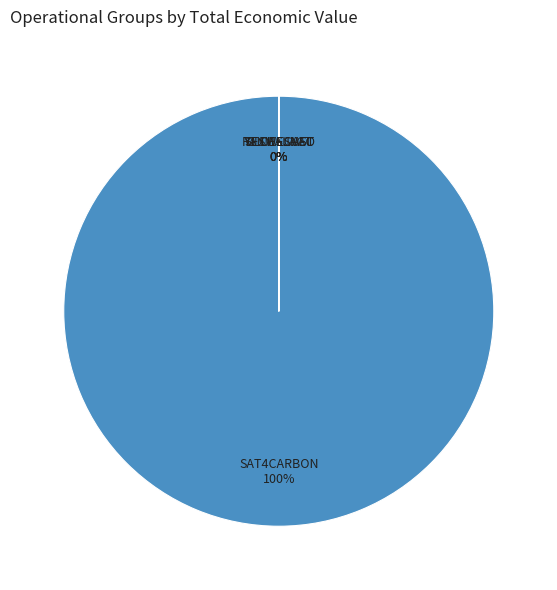

Which slice is the smallest?

SECUESVAC